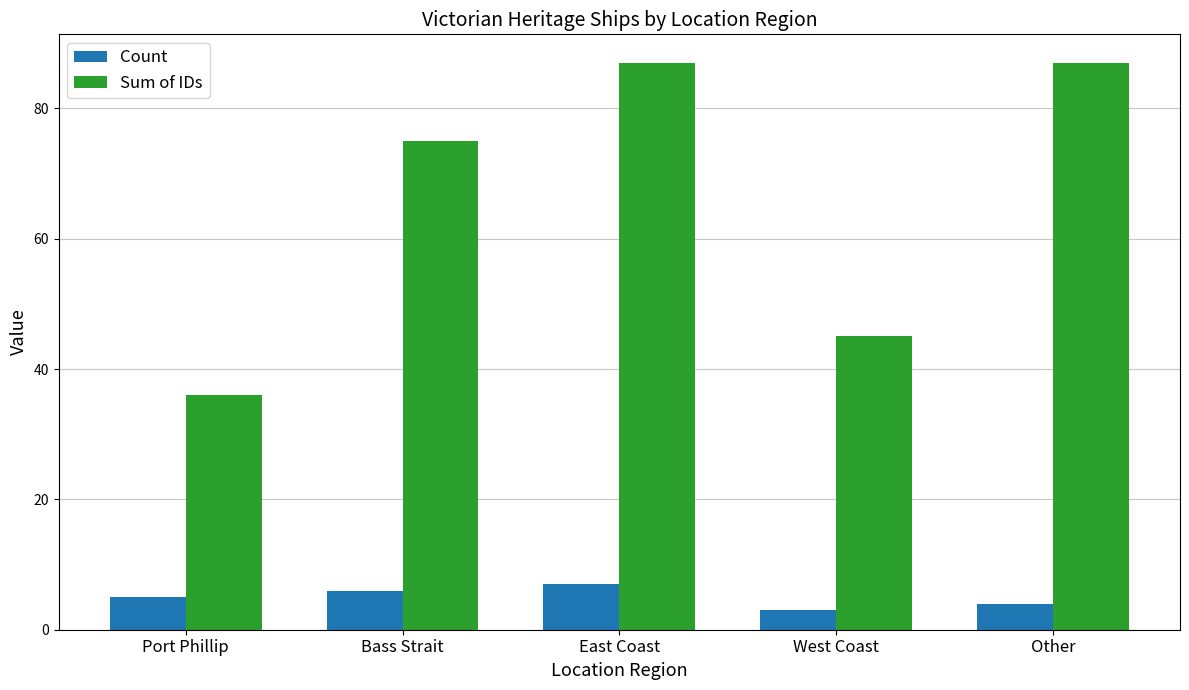

Reading left to right, what are all the values shown in this chart?

Count: Port Phillip=5	Bass Strait=6	East Coast=7	West Coast=3	Other=4
Sum of IDs: Port Phillip=36	Bass Strait=75	East Coast=87	West Coast=45	Other=87